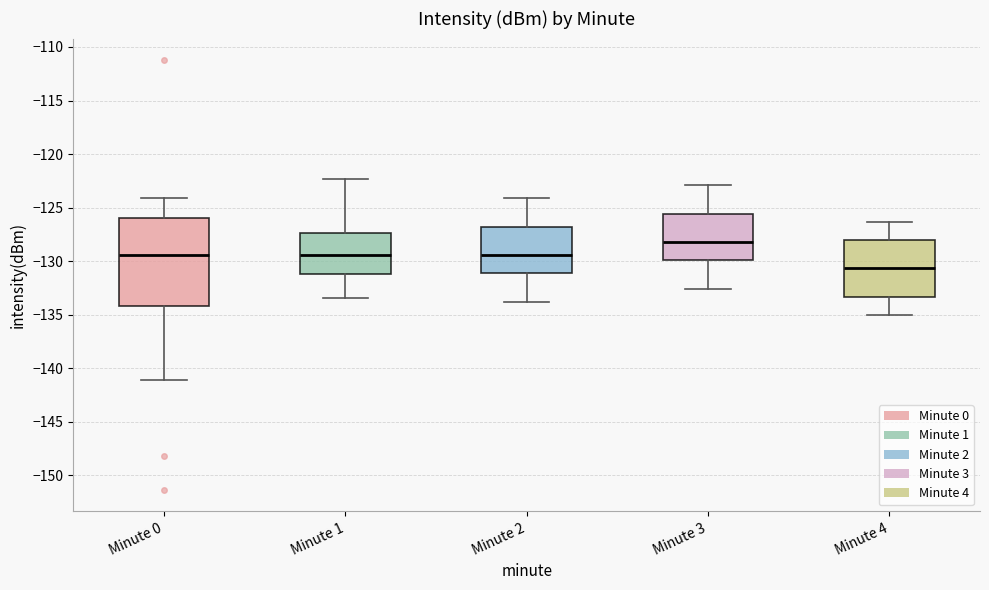

Reading left to right, read every box against the y-axis: the position of its median line, the range the box covers, and the ends of its whiskers. The values are not printed on the chart, so give them approximately, as read against the axis.

Minute 0: median -129.5, box -134.0 to -126.0, whiskers -141.0 to -124.0
Minute 1: median -129.5, box -131.0 to -127.5, whiskers -133.5 to -122.5
Minute 2: median -129.5, box -131.0 to -127.0, whiskers -134.0 to -124.0
Minute 3: median -128.0, box -130.0 to -125.5, whiskers -132.5 to -123.0
Minute 4: median -130.5, box -133.5 to -128.0, whiskers -135.0 to -126.5